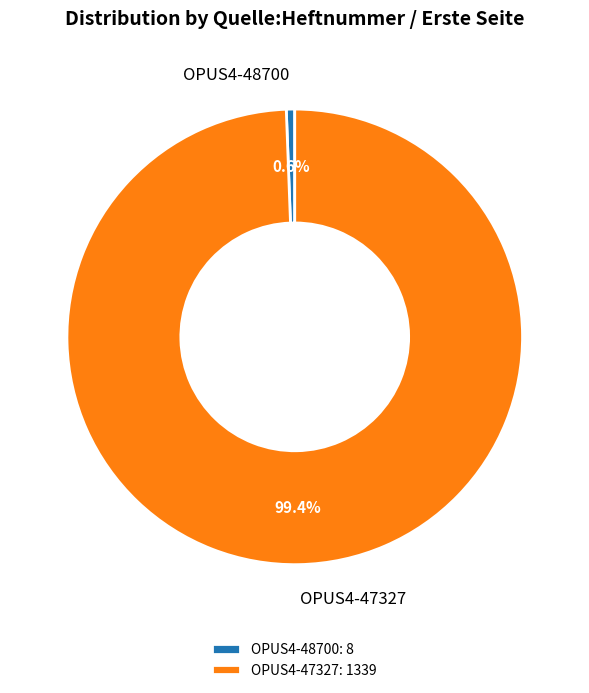

Rank the categories by value from highest to lowest.

OPUS4-47327, OPUS4-48700